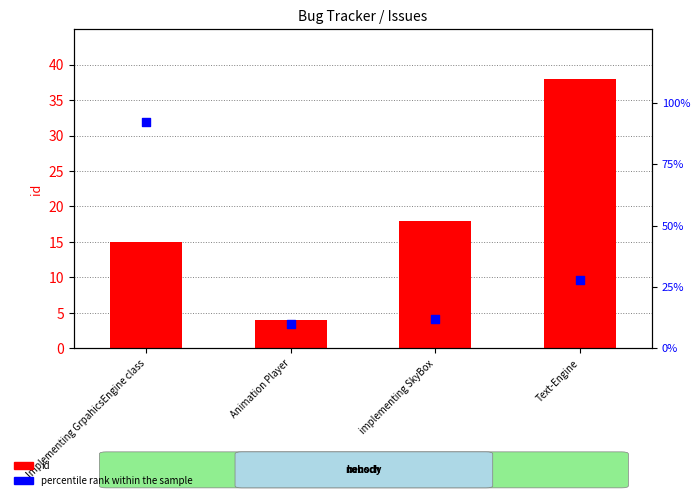

Which series has the widest spread of Y values?

percentile rank within the sample